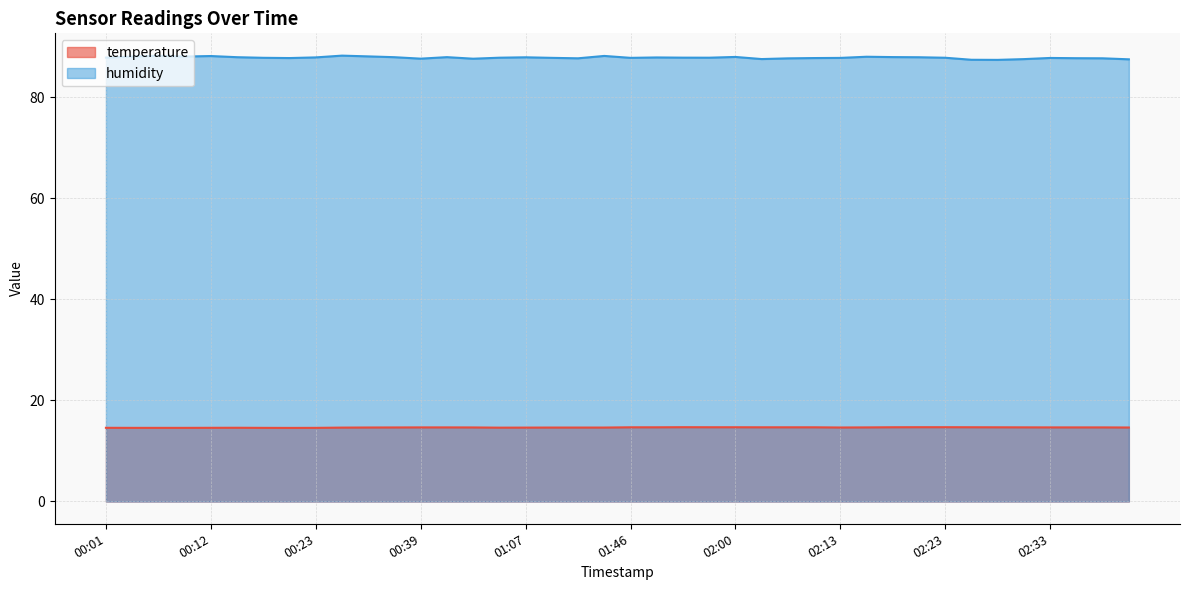

At how many categories does at least one series exceed 74?

40